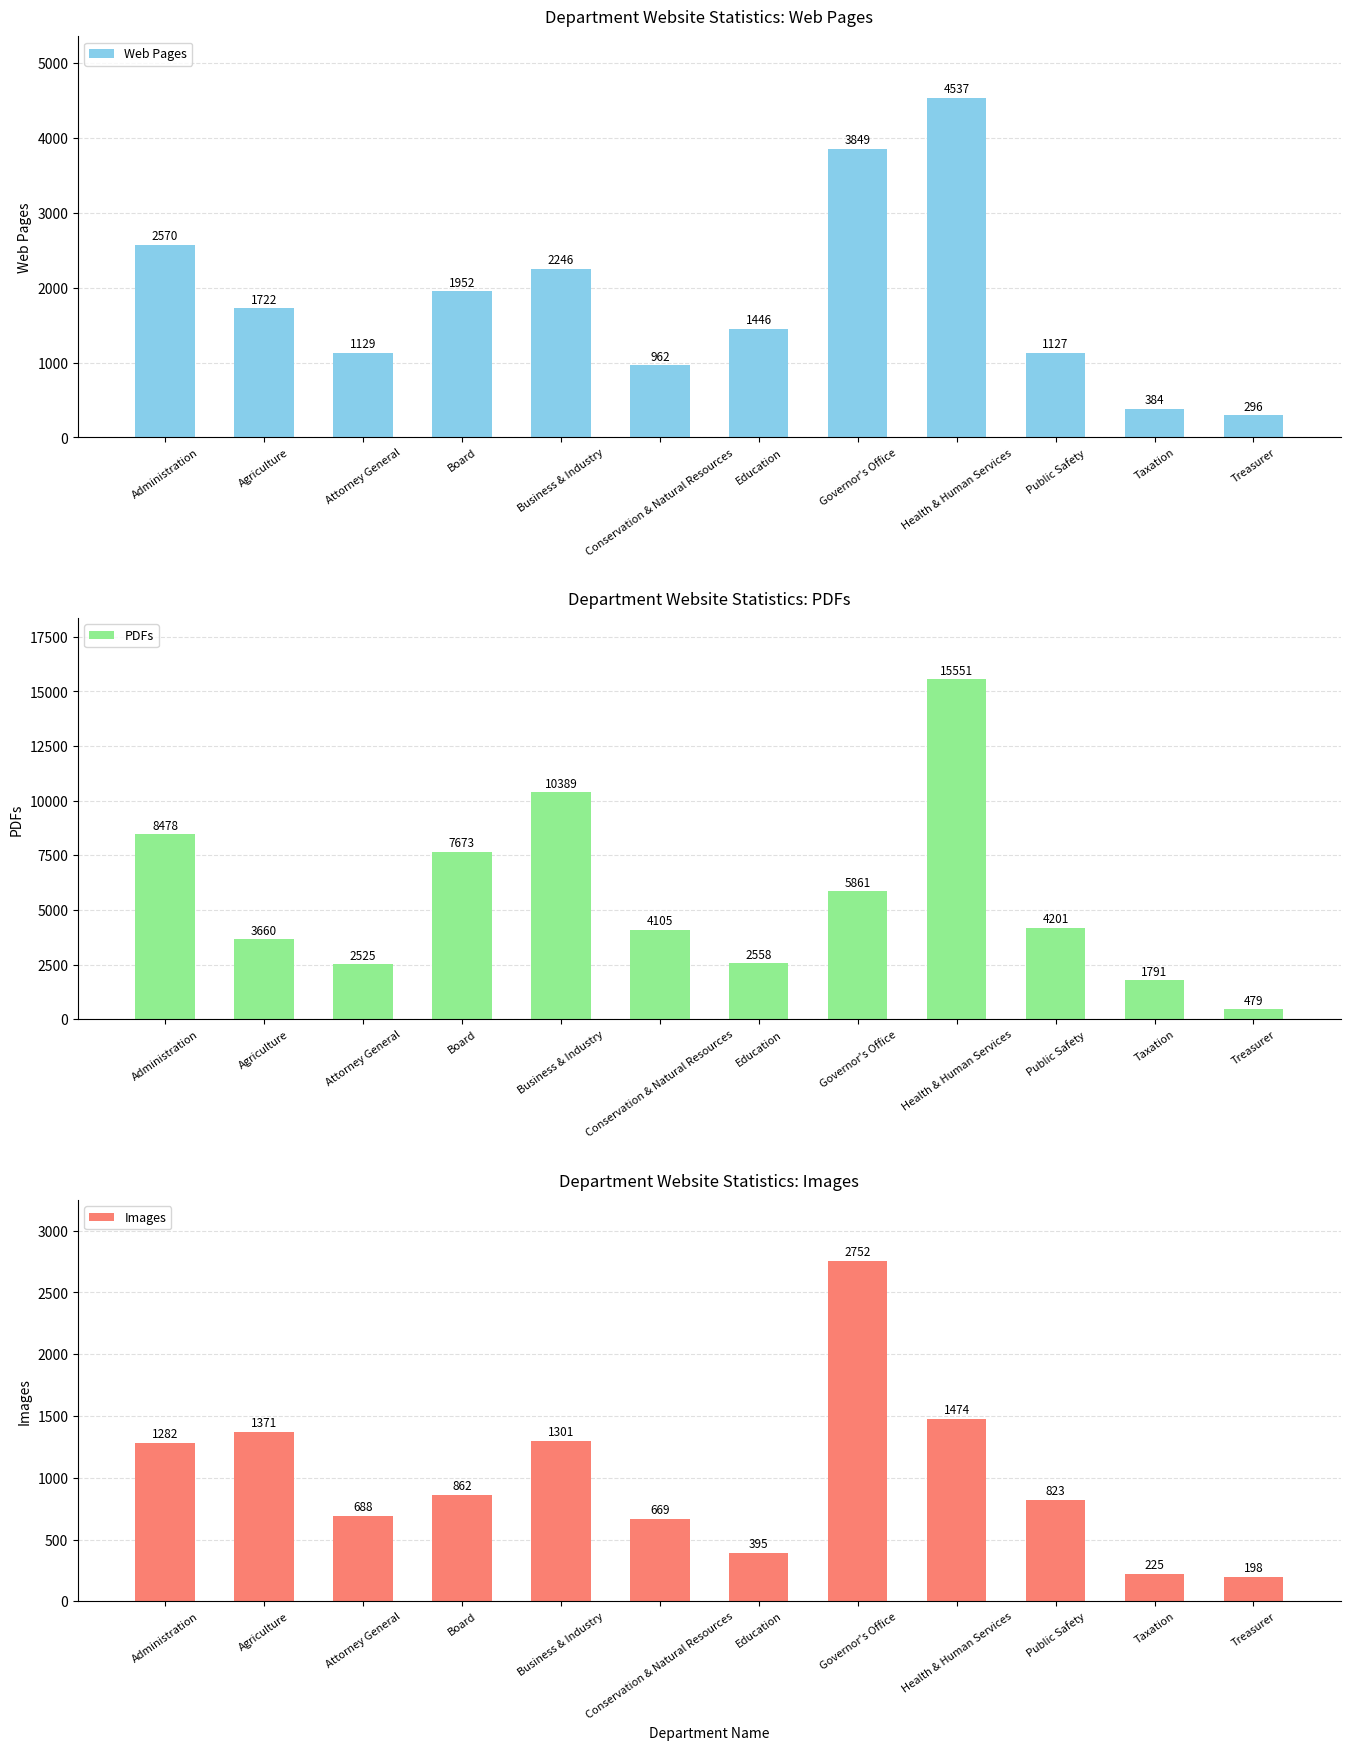

Is it true that PDFs equals 5227 at Board?

False